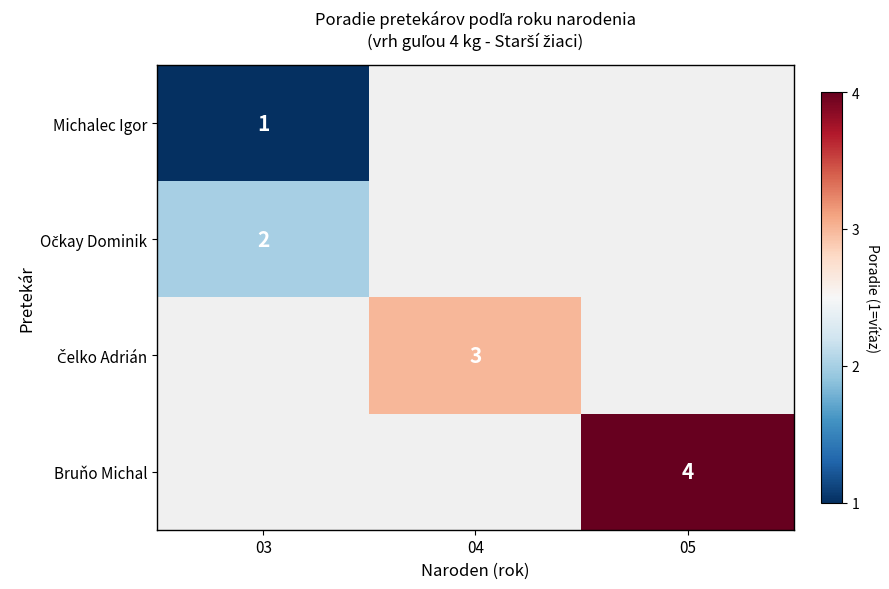

The Bruňo Michal series shows 4 at 05. True or false?

True